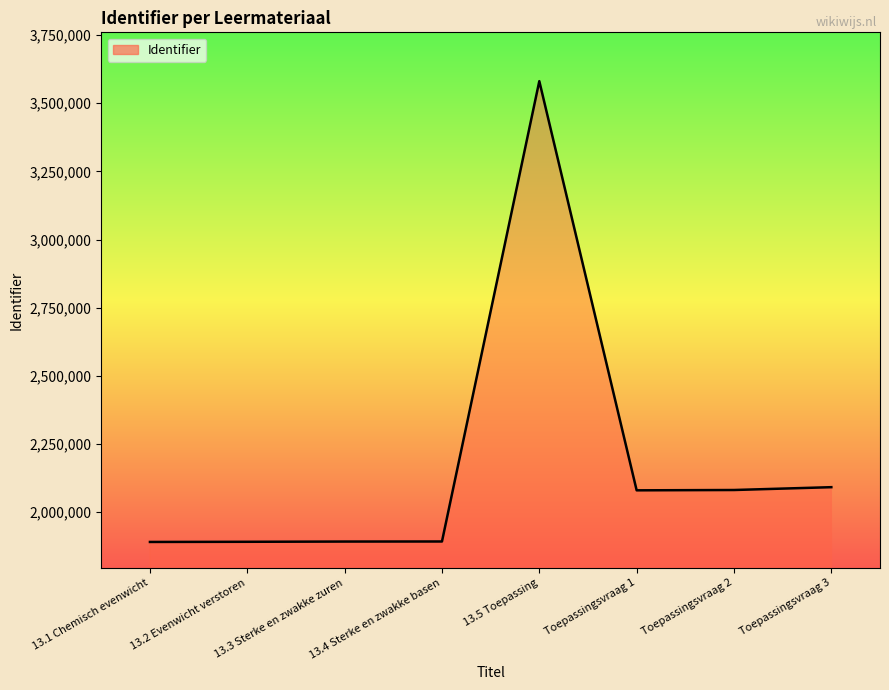

What value does the data have at 13.1 Chemisch evenwicht?

1891155